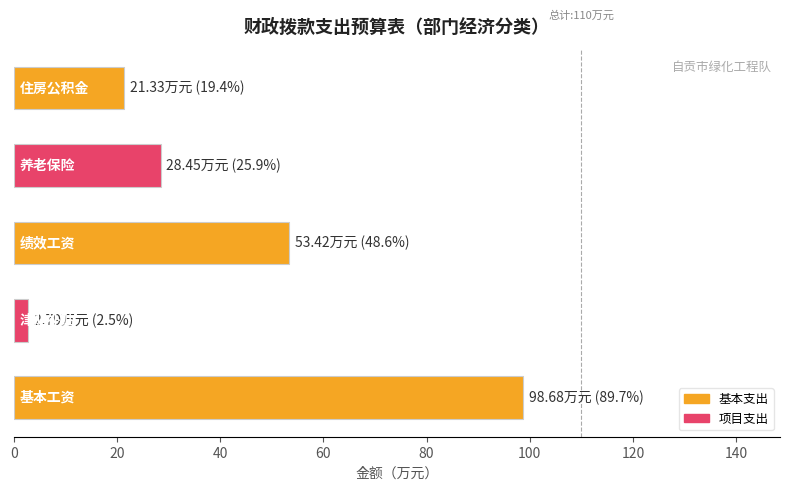

What is the average value?

40.9